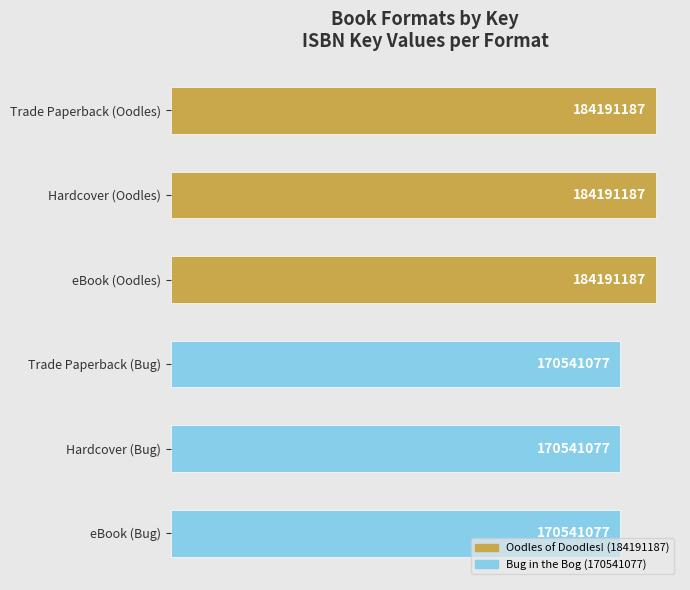

Count the values in the range 170541077 to 184191187.

6